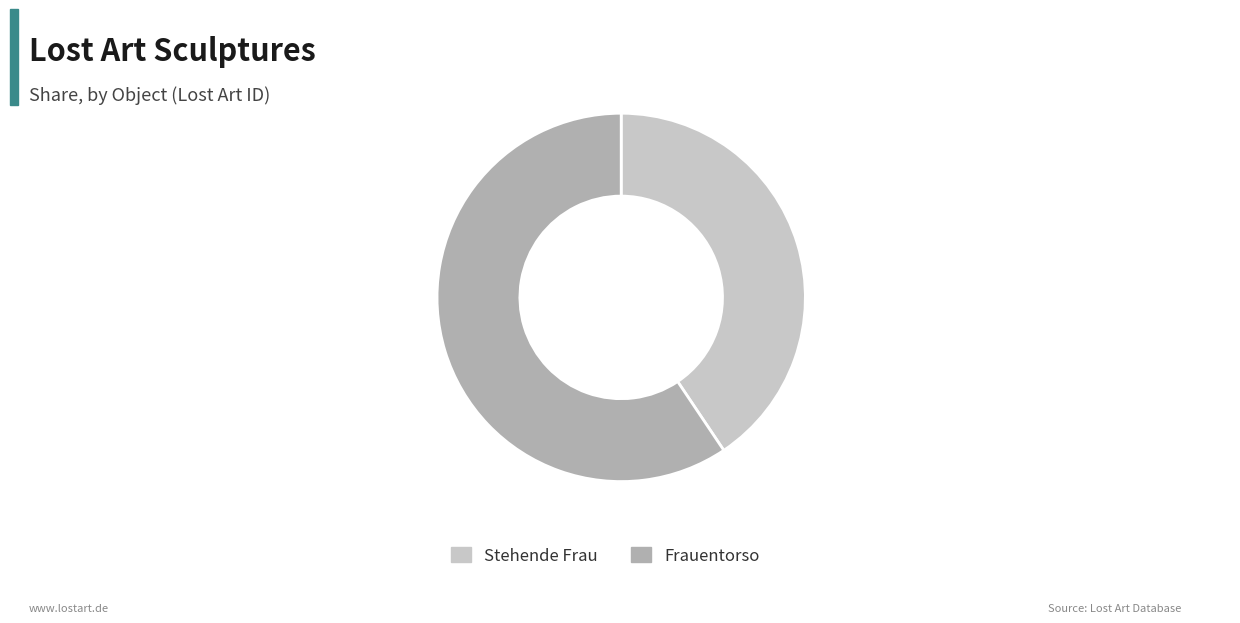

Does Stehende Frau account for over 50% of the chart?

No